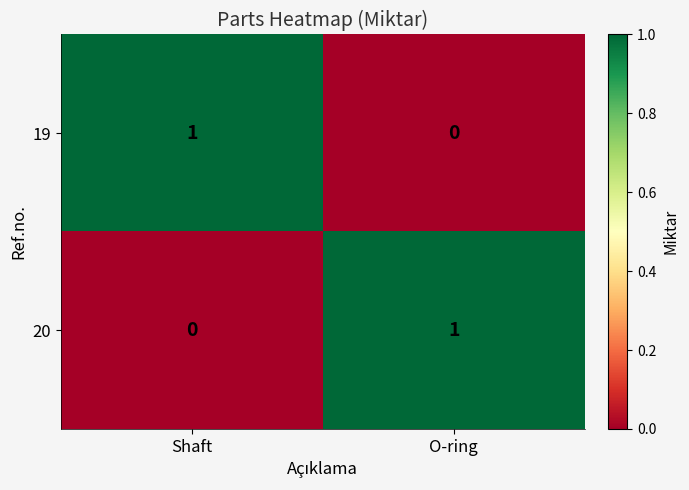

Reading left to right, extract all data points from this chart.

19: 1	0
20: 0	1